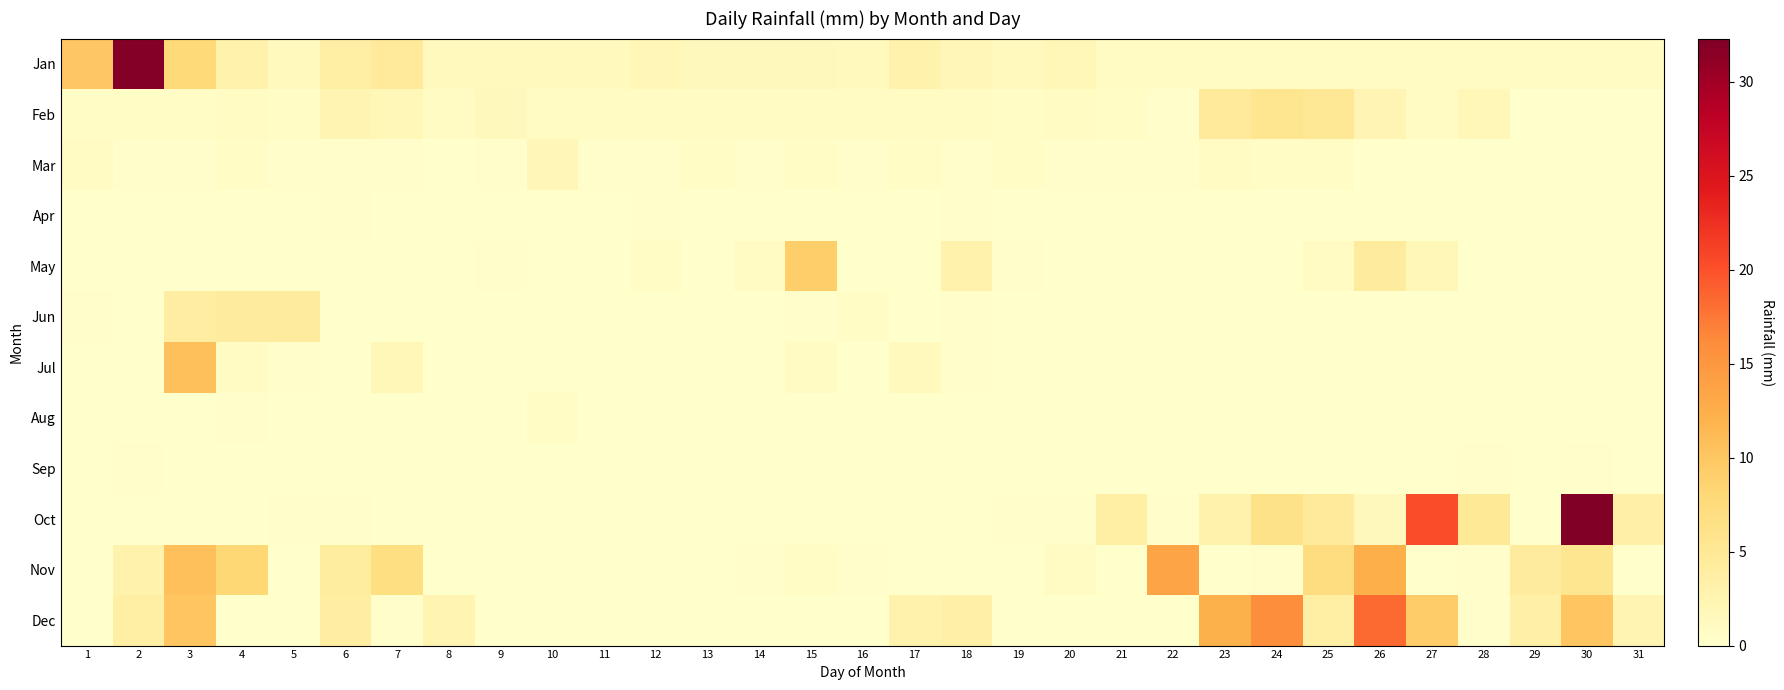

What is the greatest value displayed?

32.3